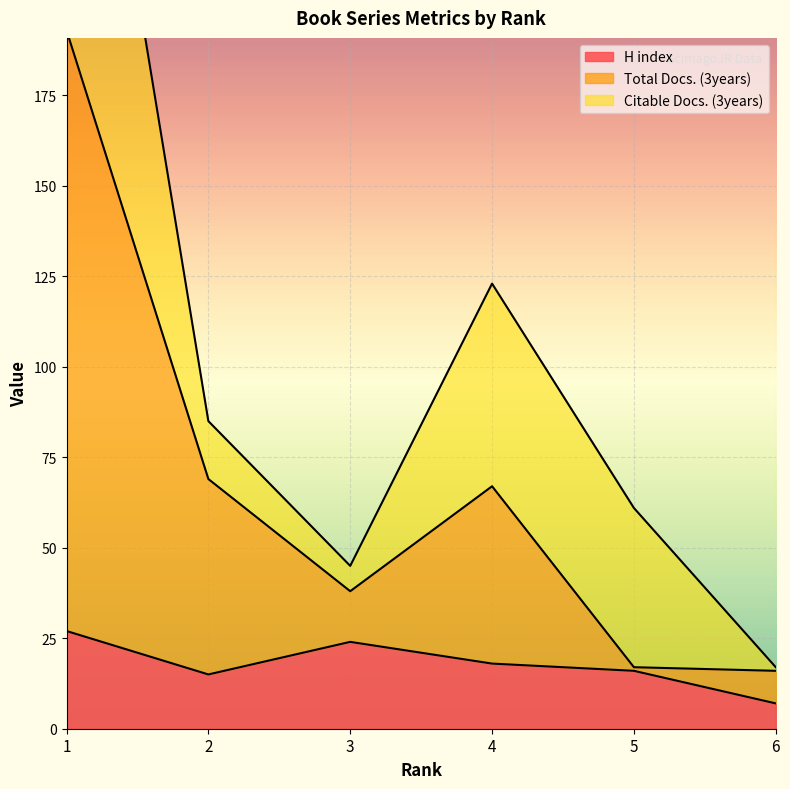

How many data points in Total Docs. (3years) are less than 67?

3